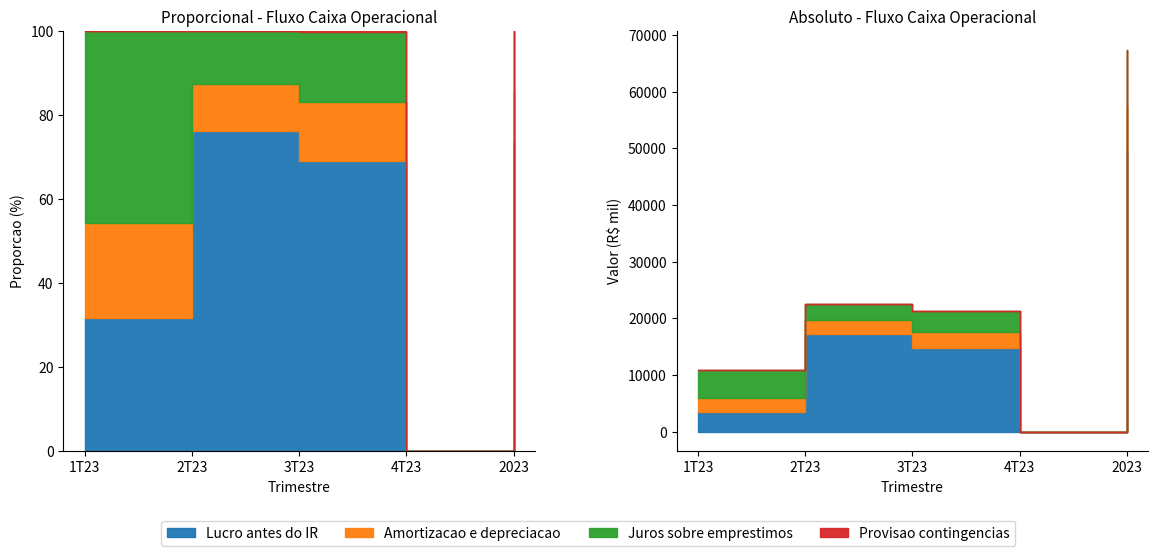

Which series has the largest total across all categories?

Lucro antes do IR